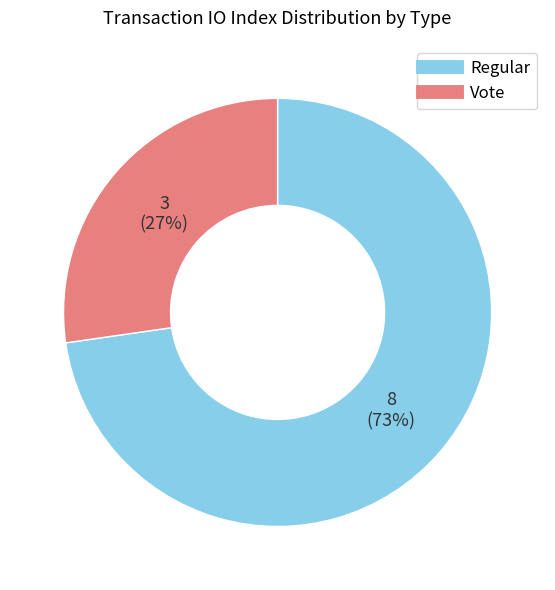

Is Vote the majority of the pie?

No